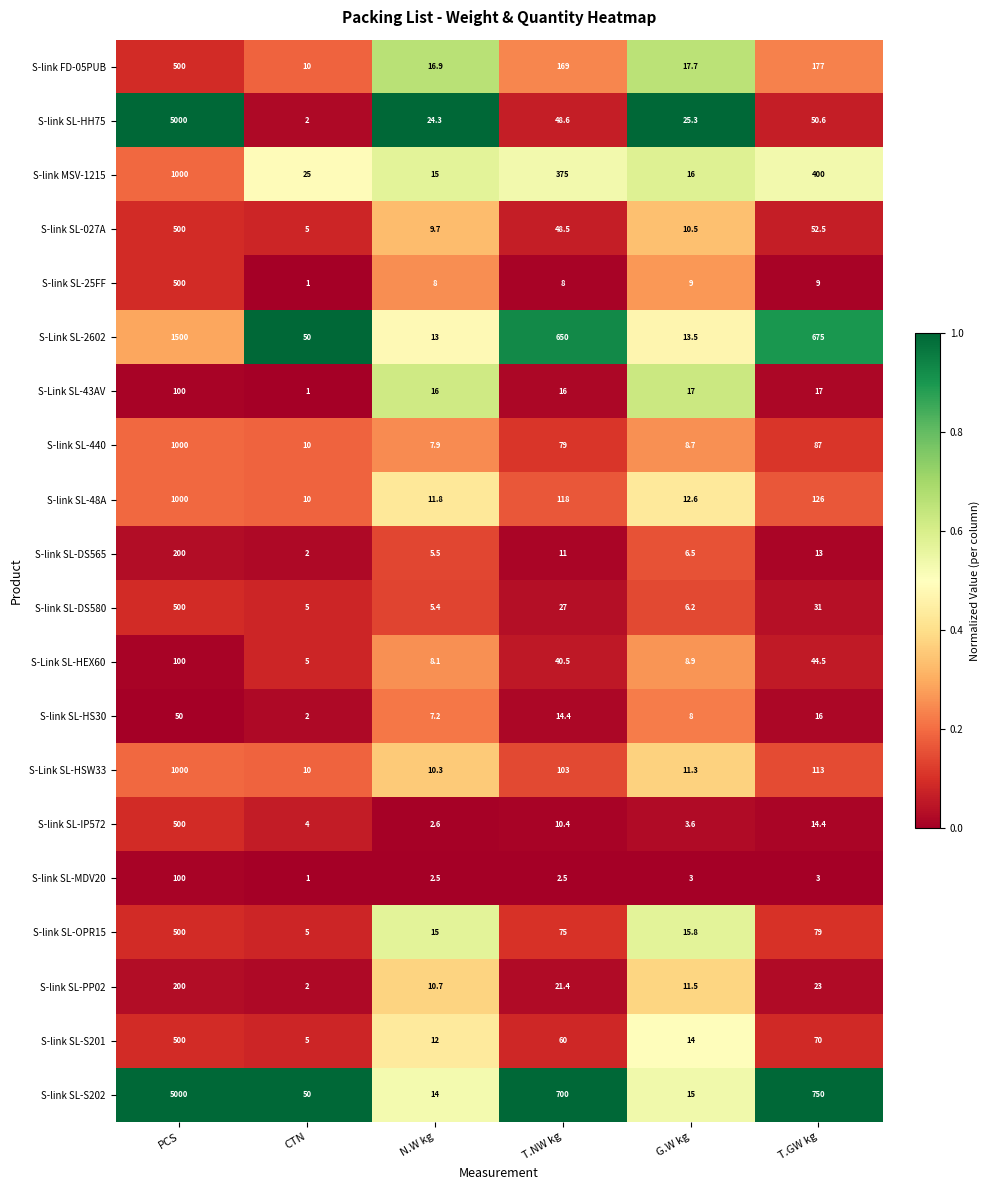

What is the difference between the S-link SL-S201 values at CTN and T.GW kg?

65.0